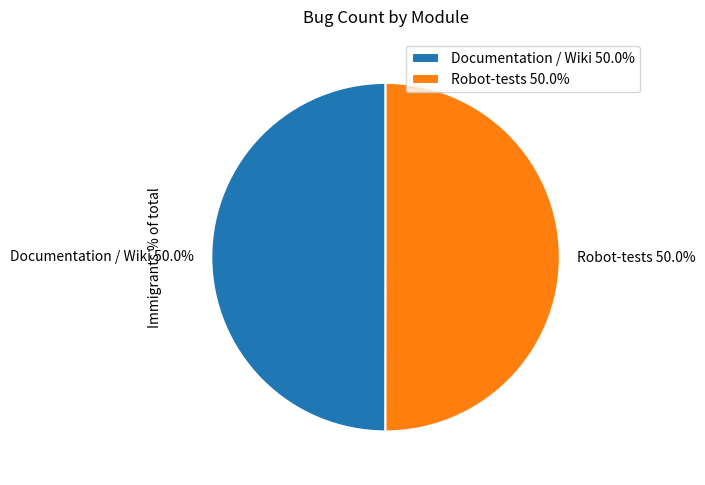

Approximately how many times larger is the value at Robot-tests 50.0% compared to Documentation / Wiki 50.0%?

1.0